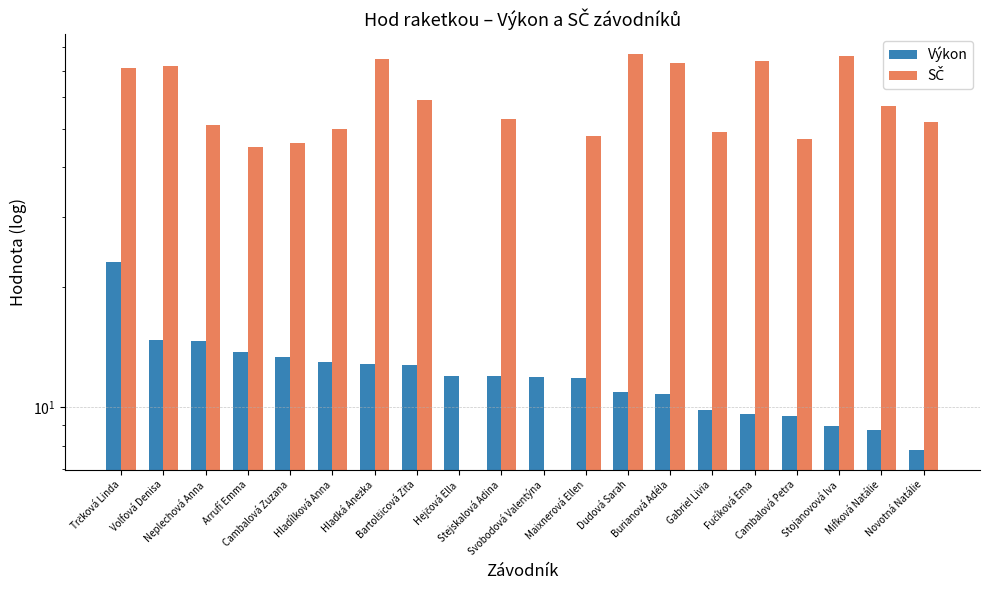

What is the difference between the maximum and minimum values in the SČ series?

77.0